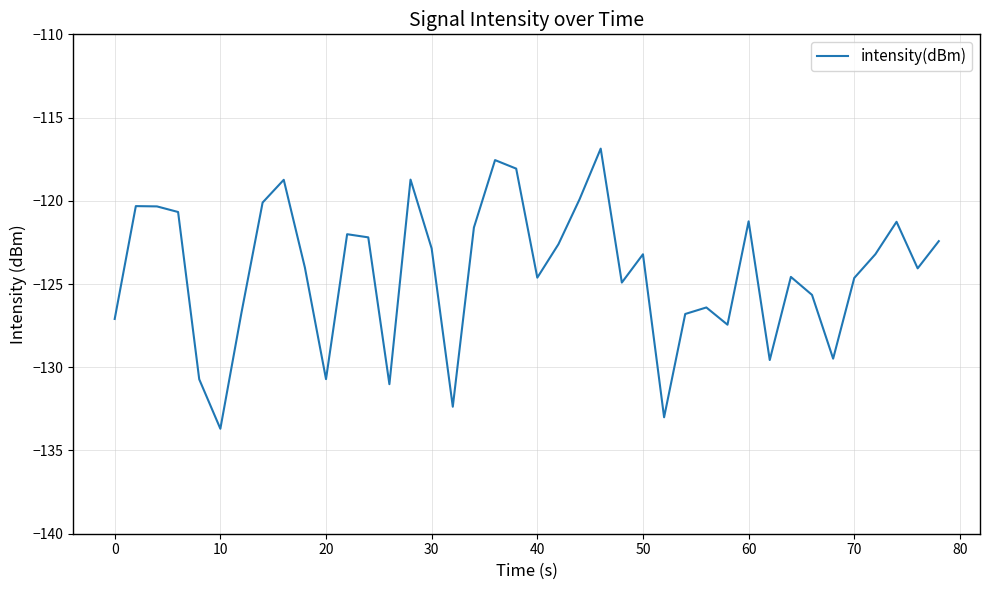

How many series are shown in this chart?

1